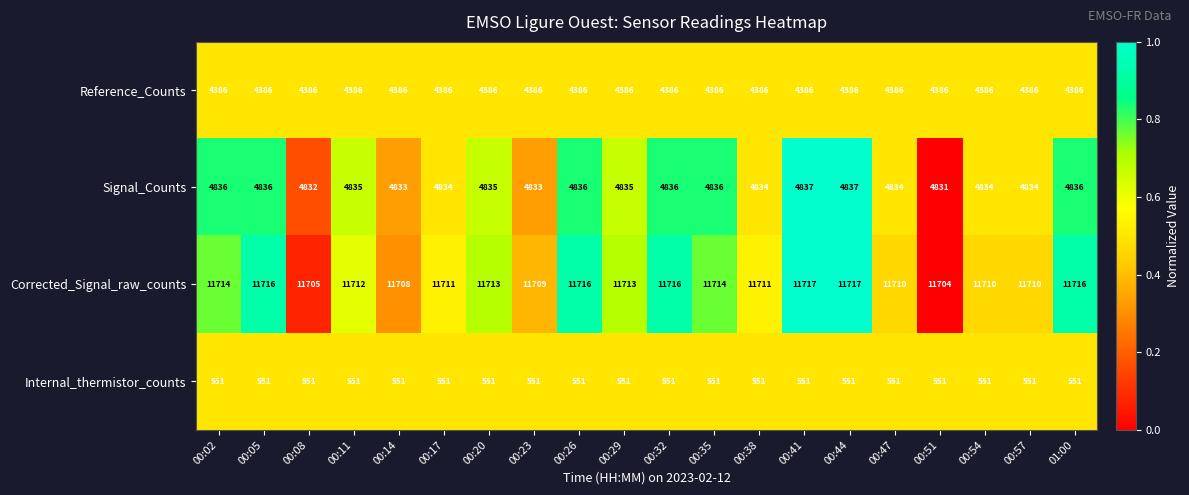

What is the minimum value for Signal_Counts?

4831